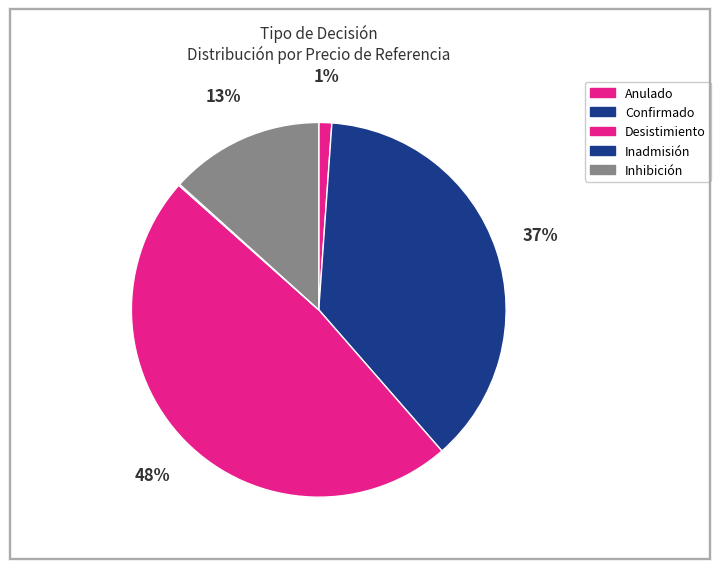

To the nearest percent, what percentage of the pie is Anulado?

1%